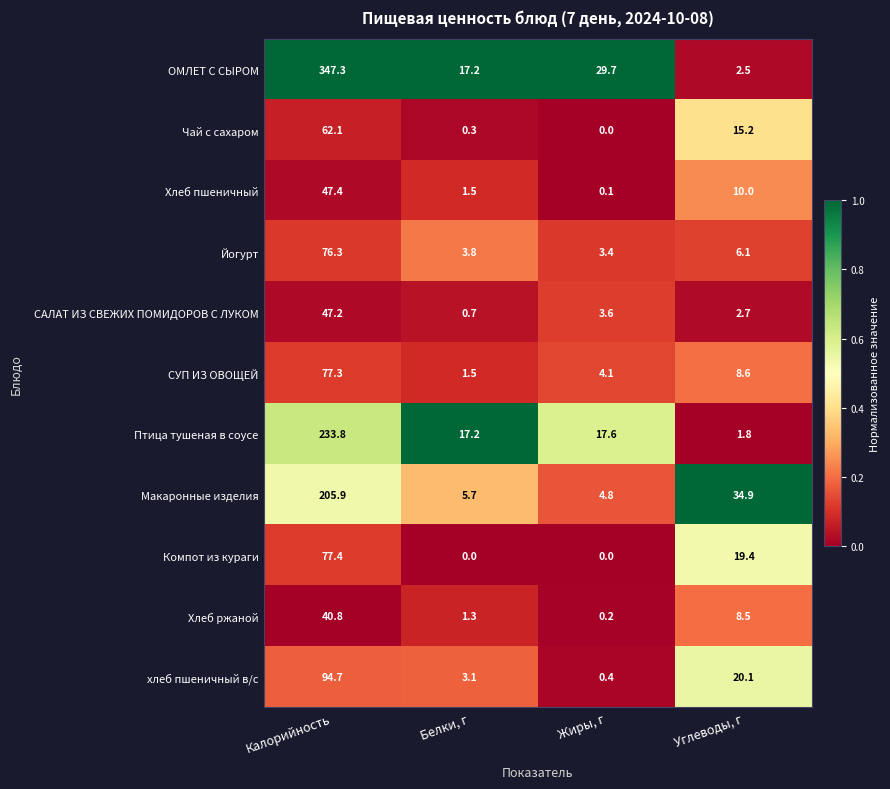

Is it true that СУП ИЗ ОВОЩЕЙ equals 53.3 at Калорийность?

False